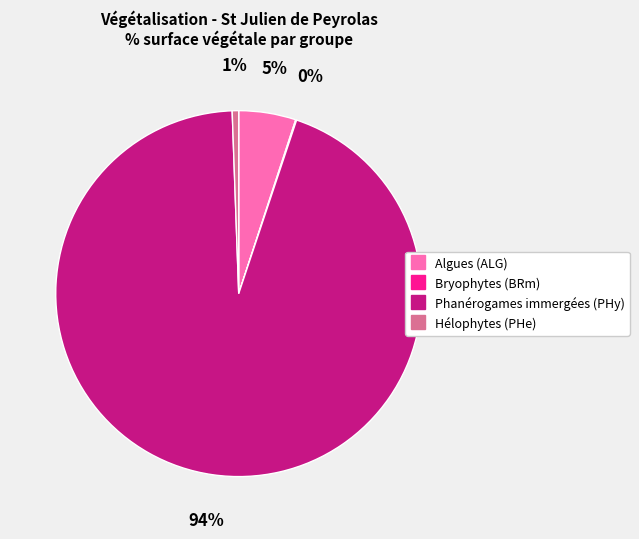

Is there a majority slice in this chart?

Yes